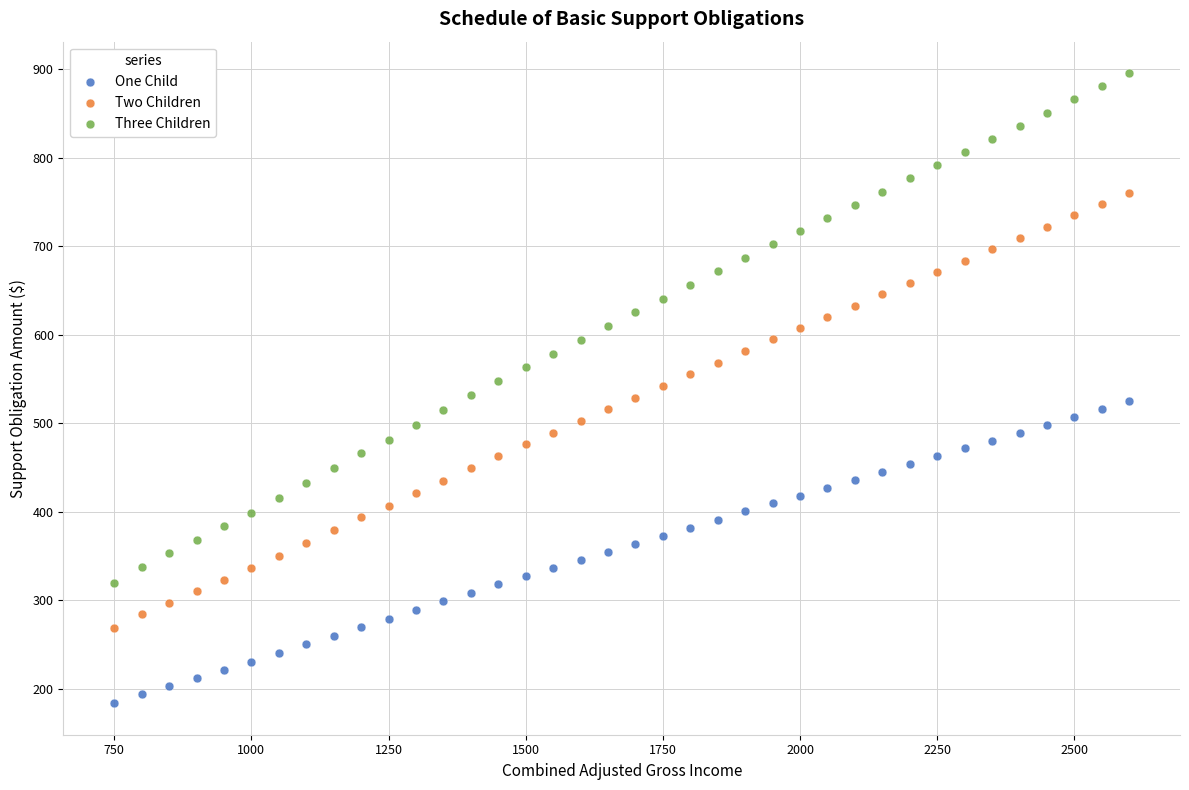

Which series has the widest spread of Y values?

Three Children